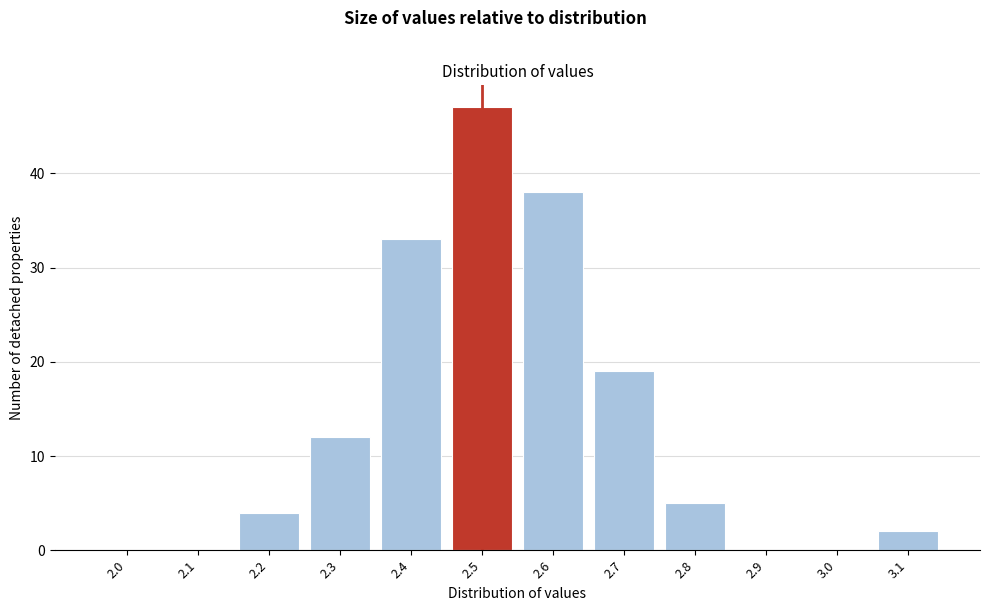

Reading right to left, extract all data points from this chart.

3.1=2	3.0=0	2.9=0	2.8=5	2.7=19	2.6=38	2.5=47	2.4=33	2.3=12	2.2=4	2.1=0	2.0=0